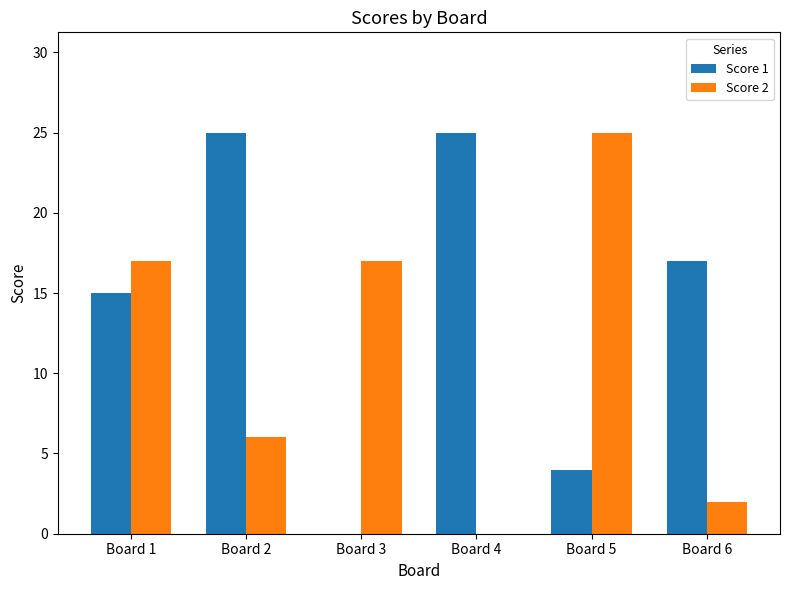

True or false: Score 1 has a value of 10 at Board 2.

False